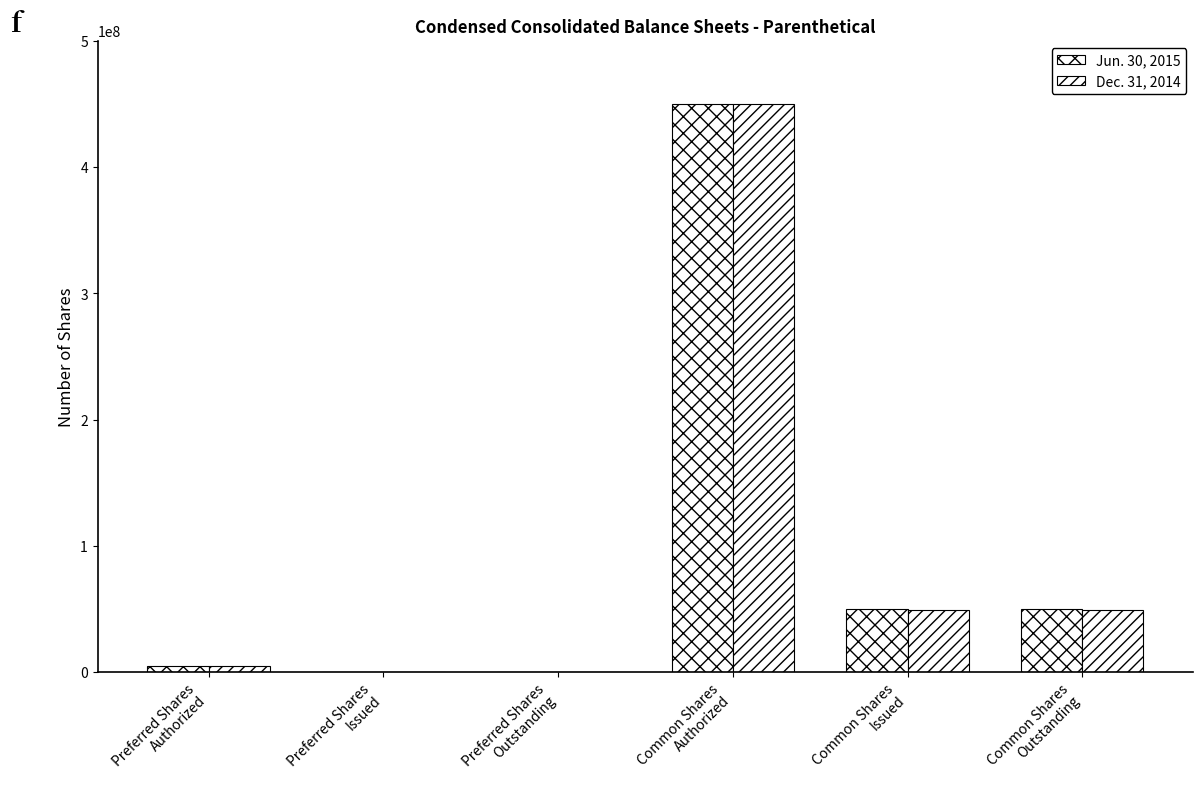

Reading left to right, what are all the values shown in this chart?

Jun. 30, 2015: 5000000	0	0	450000000	50245859	50245859
Dec. 31, 2014: 5000000	0	0	450000000	49322000	49322000